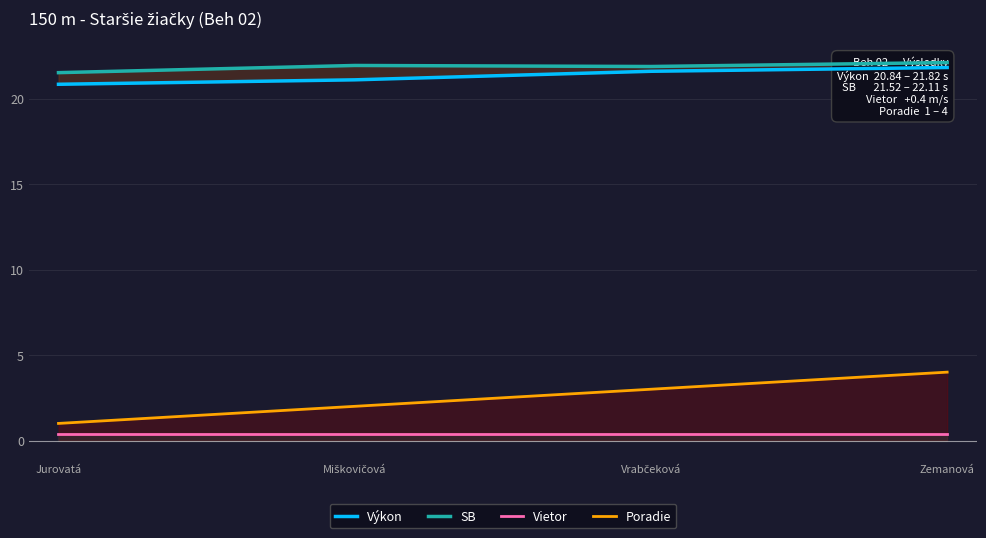

What is the label of the 2nd point from the right?

Vrabčeková